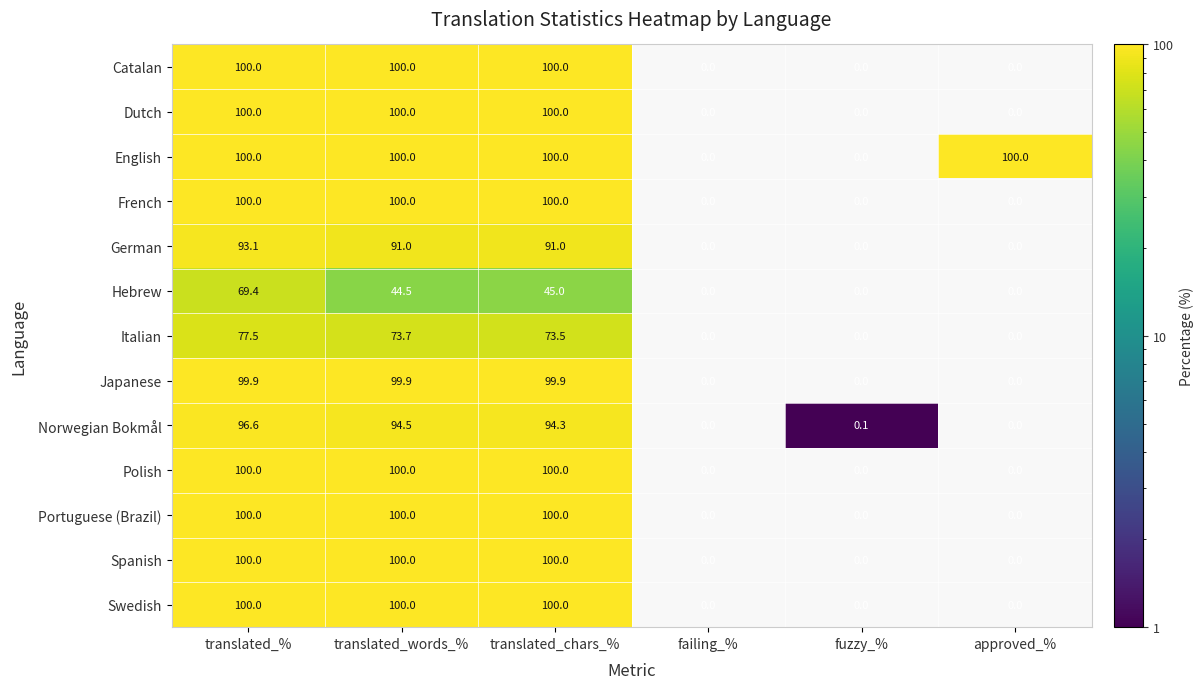

What is the greatest value displayed?

100.0